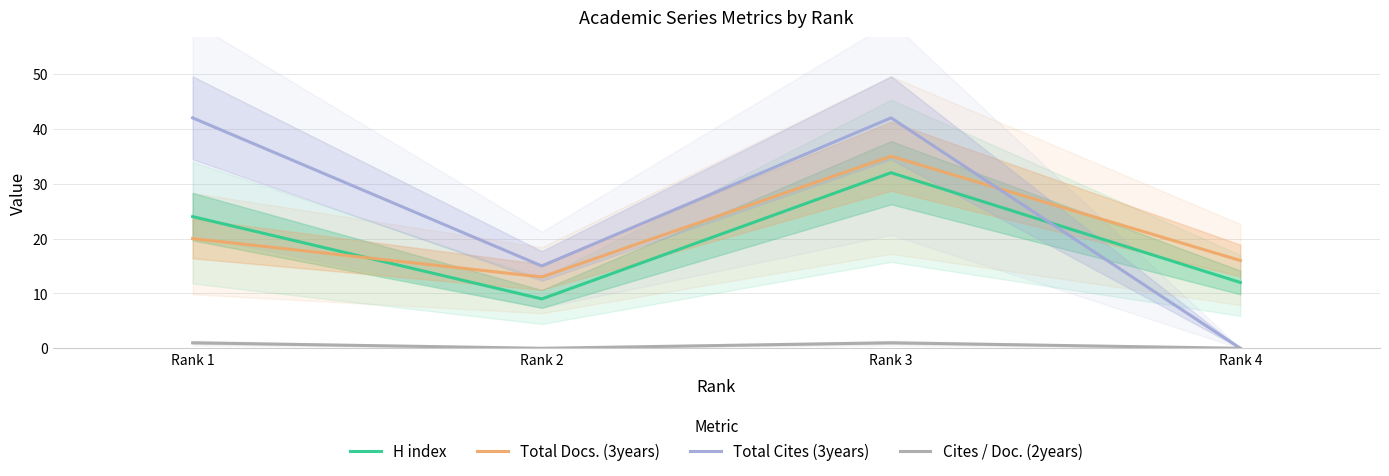

Where is the first local maximum for H index?

Rank 3